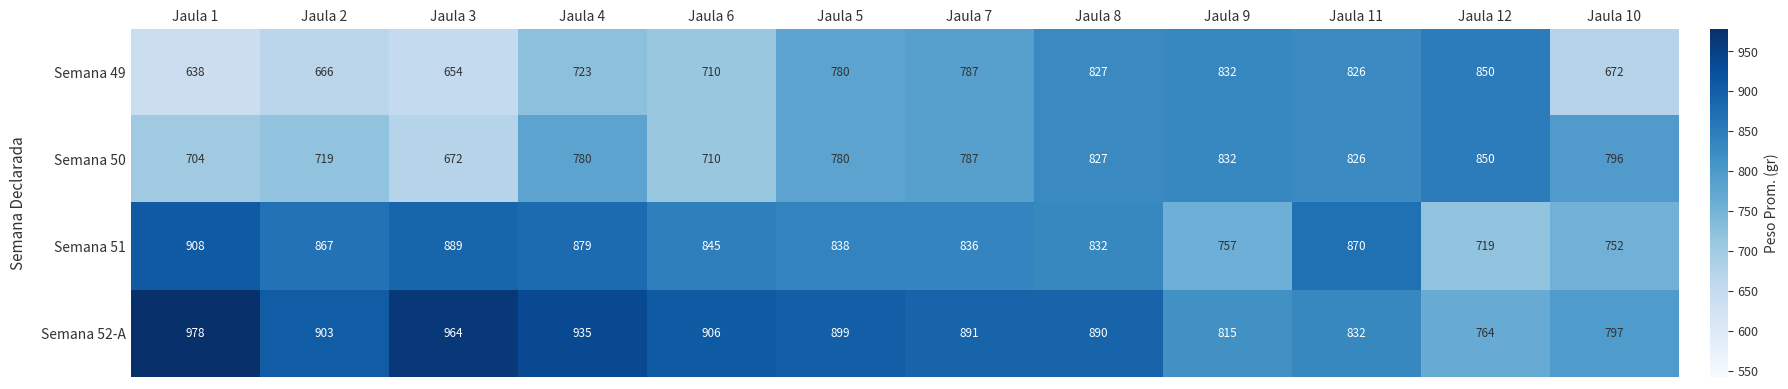

The value of Semana 51 at Jaula 11 is 507. True or false?

False